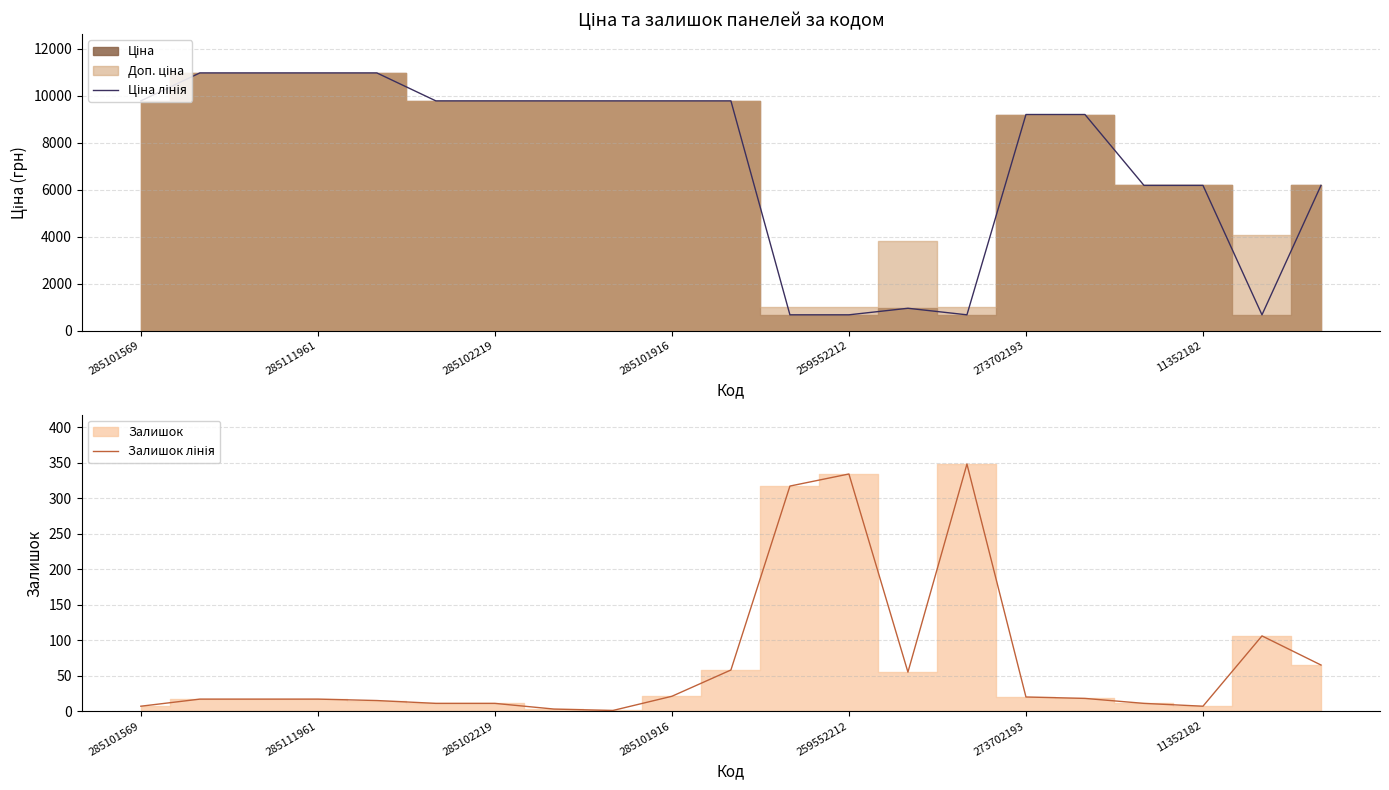

What is the label of the 7th point from the right?

14